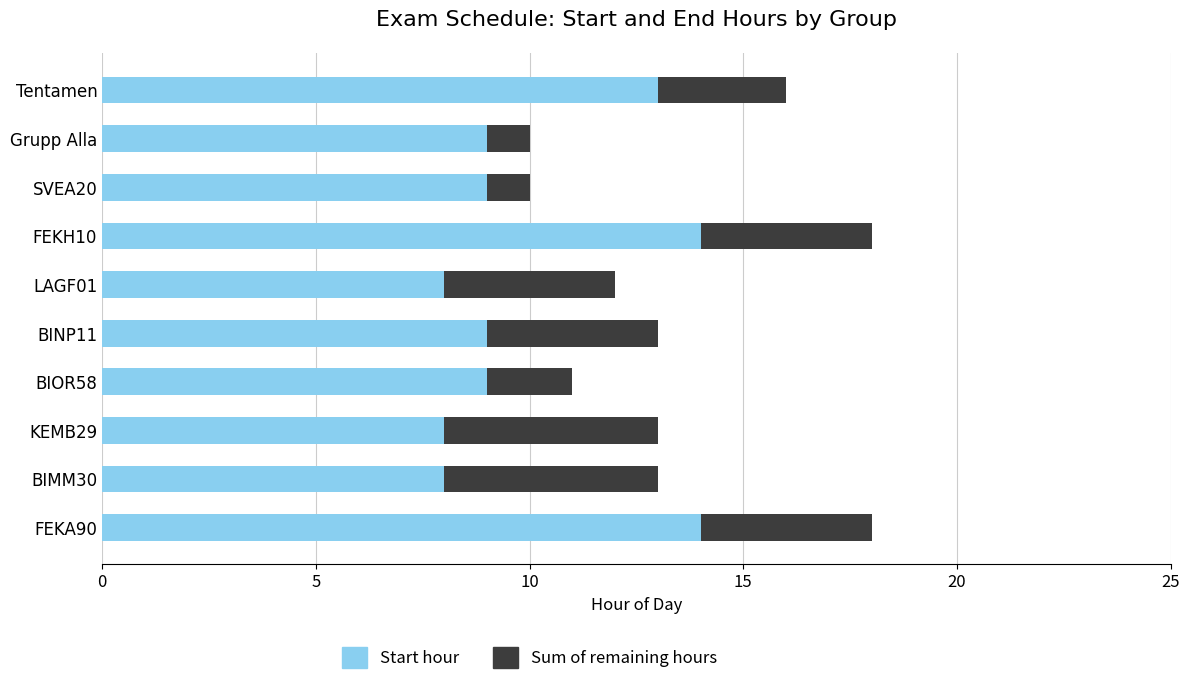

Is it true that Start hour equals 18 at FEKH10?

False